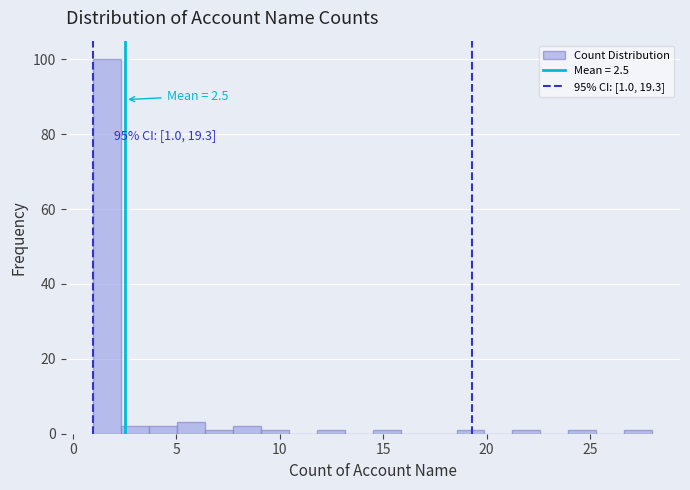

Read against the x-axis, roughly where is the centre of the tallest bar?

1.5